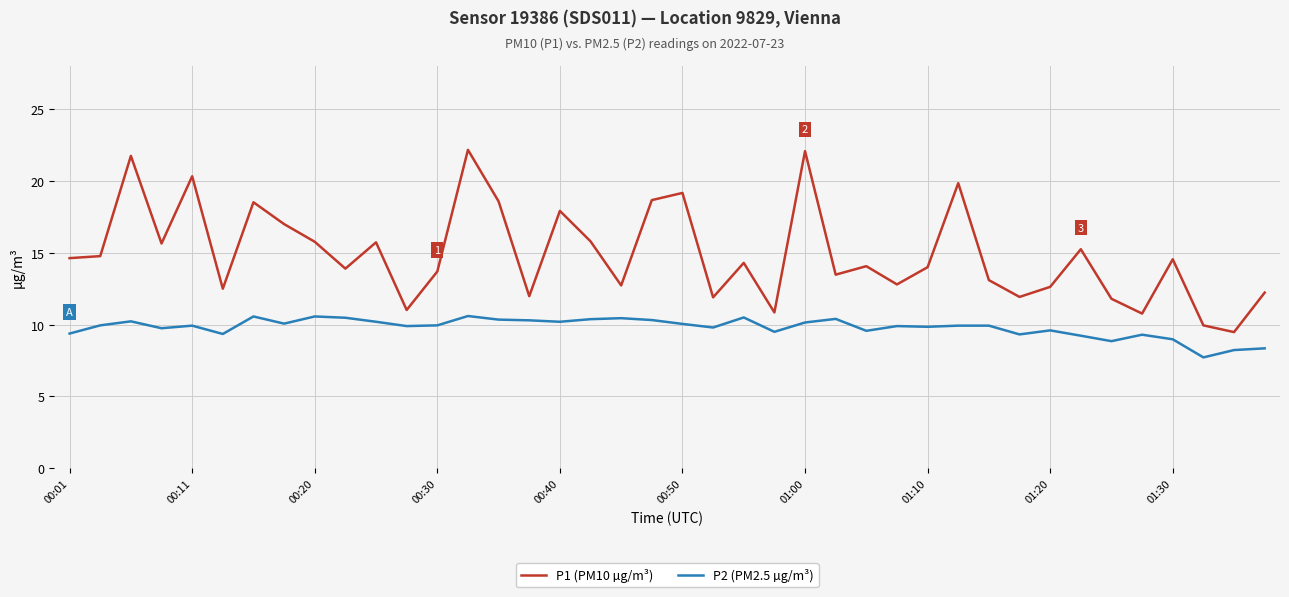

True or false: P1 (PM10 µg/m³) and P2 (PM2.5 µg/m³) cross at least once.

False